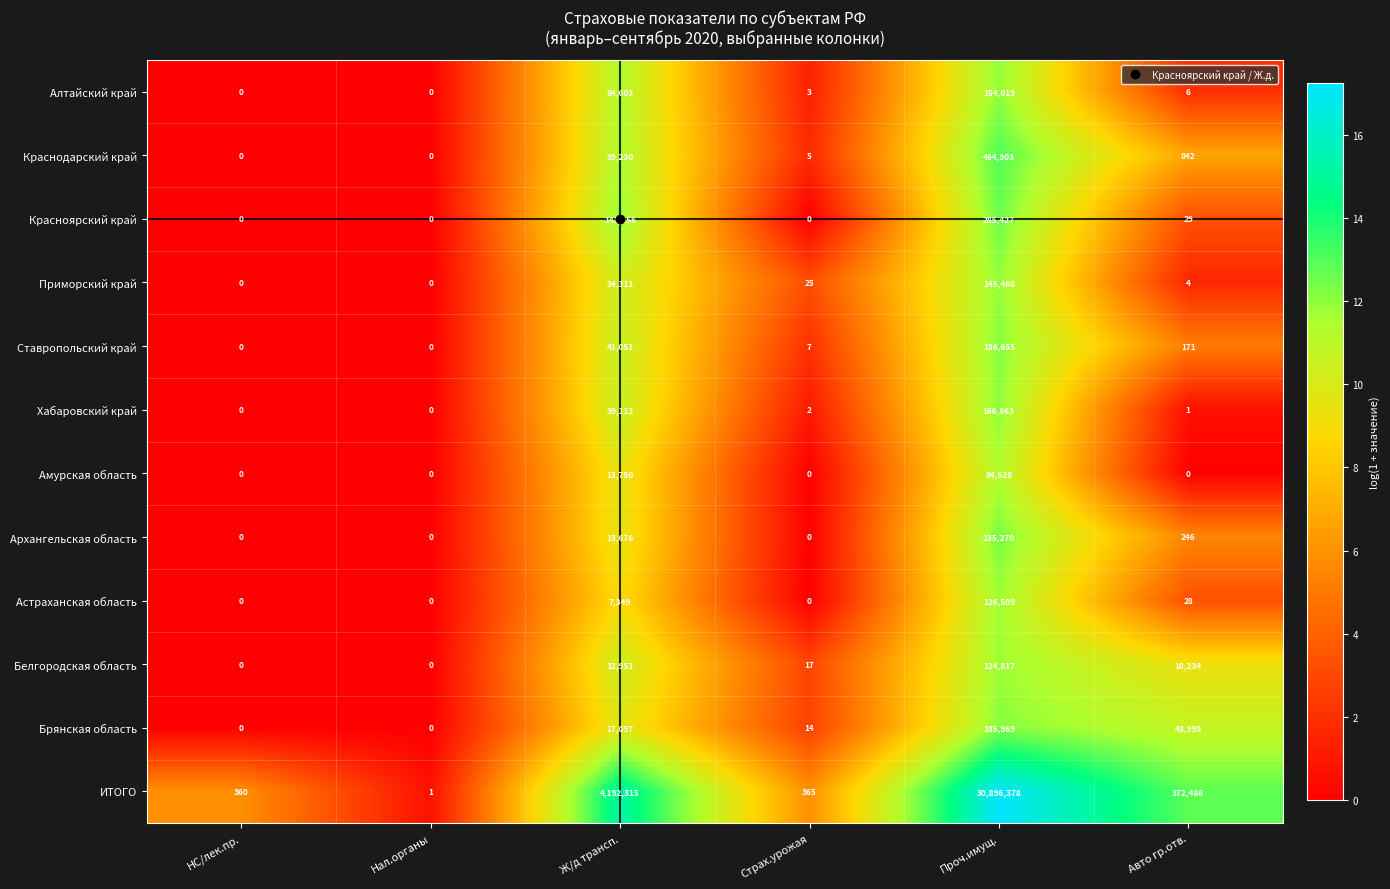

The ИТОГО series shows 632943 at Авто гр.отв.. True or false?

False